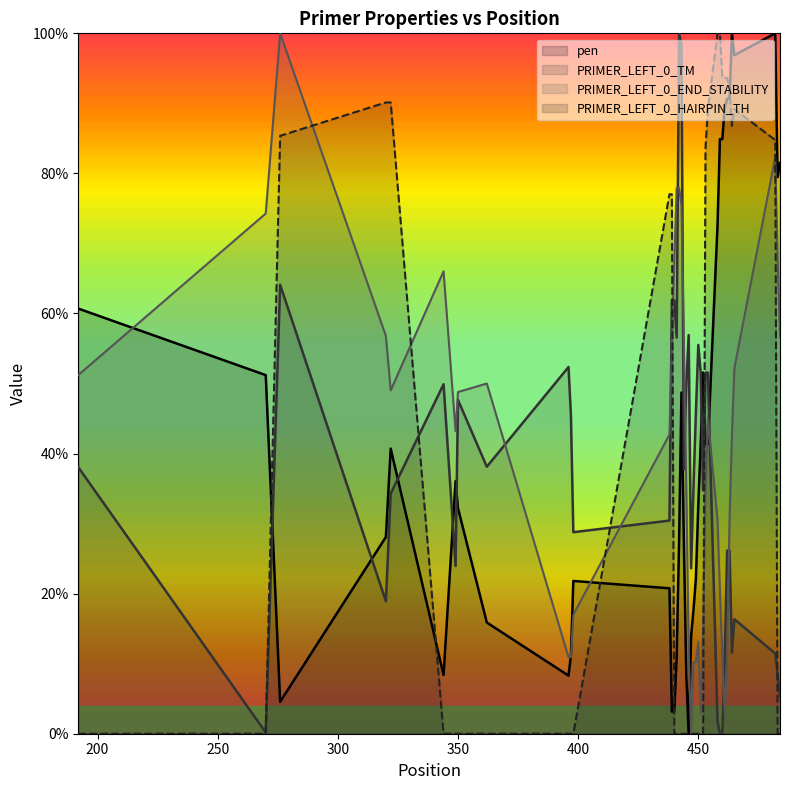

True or false: PRIMER_LEFT_0_TM has a value of 74.4 at 397.

False